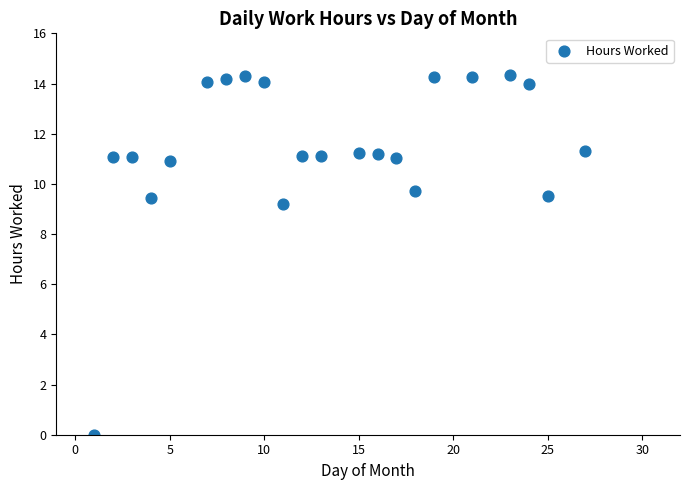

What is the range of X values (max minus min)?

26.0